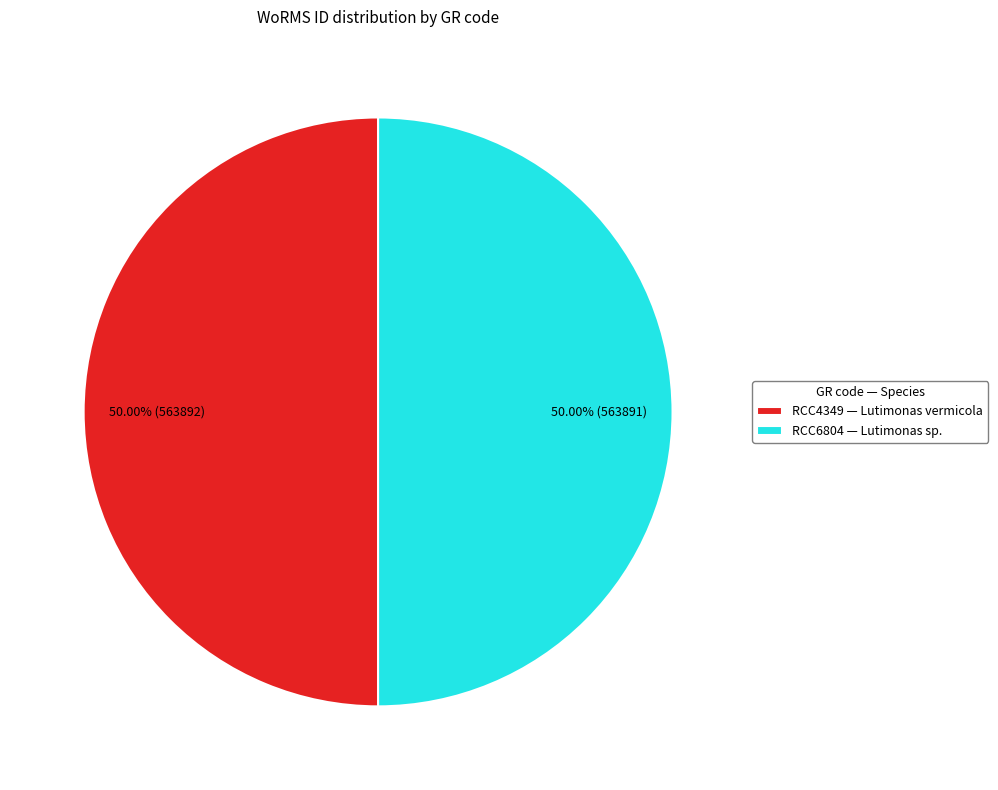

What is the ratio of the value at RCC6804 — Lutimonas sp. to the value at RCC4349 — Lutimonas vermicola?

1.0